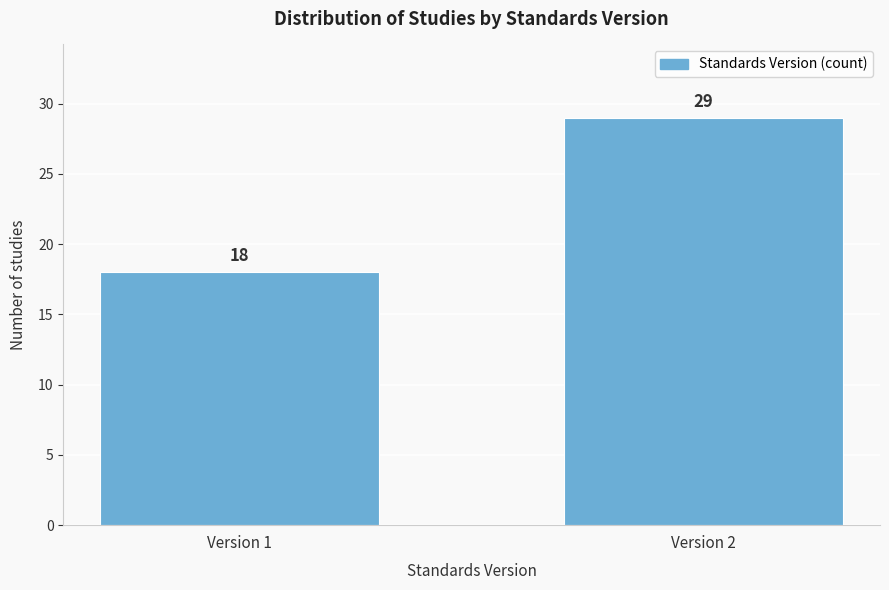

Reading right to left, extract all data points from this chart.

Version 2=29	Version 1=18